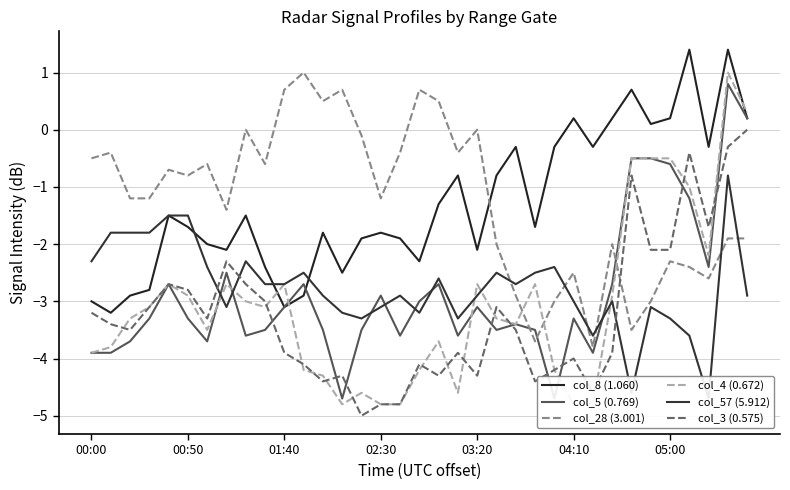

True or false: col_3 (0.575) and col_8 (1.060) intersect in this chart.

False